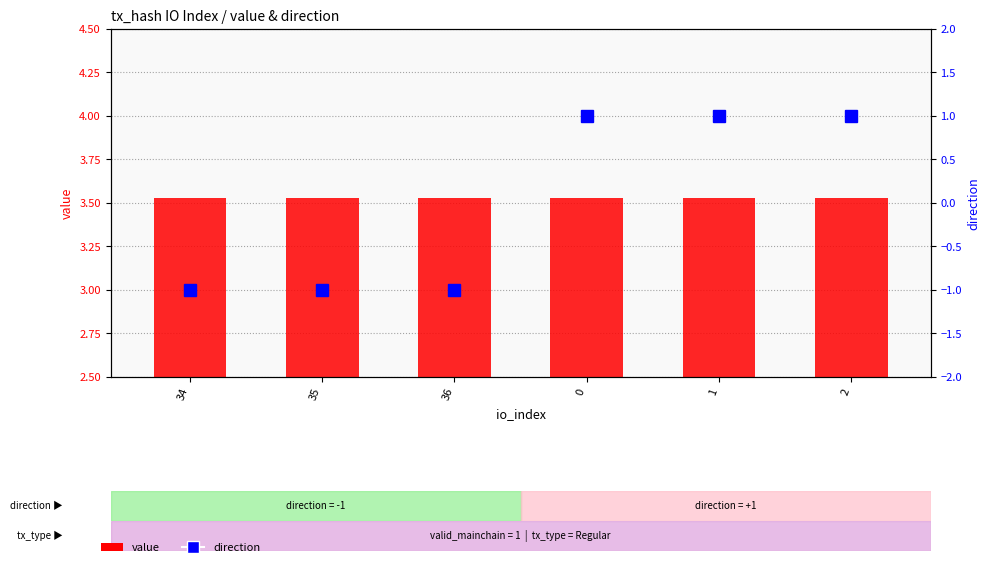

At how many categories does at least one series exceed 0?

6